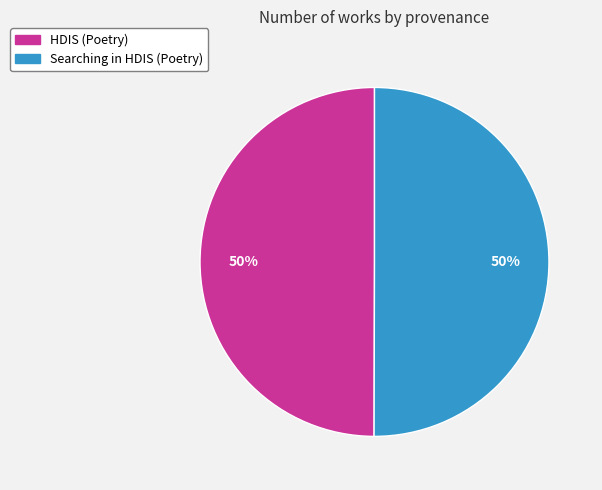

Approximately how many times larger is the value at Searching in HDIS (Poetry) compared to HDIS (Poetry)?

1.0